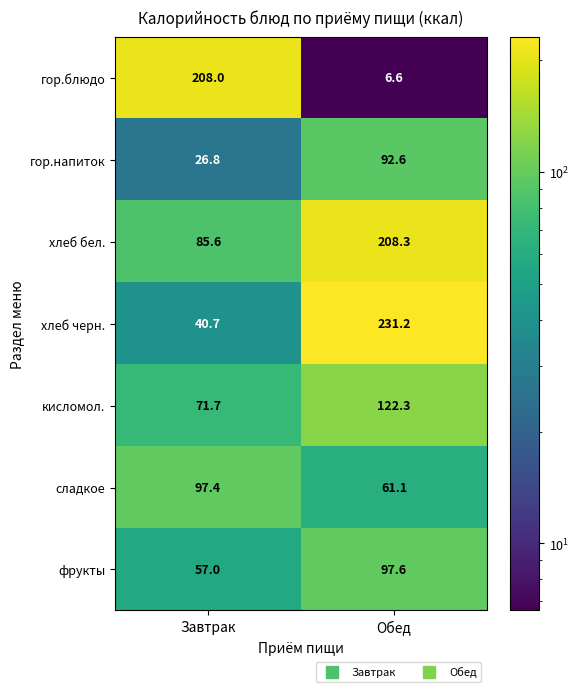

Rank the series by their maximum value, from highest to lowest.

хлеб черн., хлеб бел., гор.блюдо, кисломол., фрукты, сладкое, гор.напиток